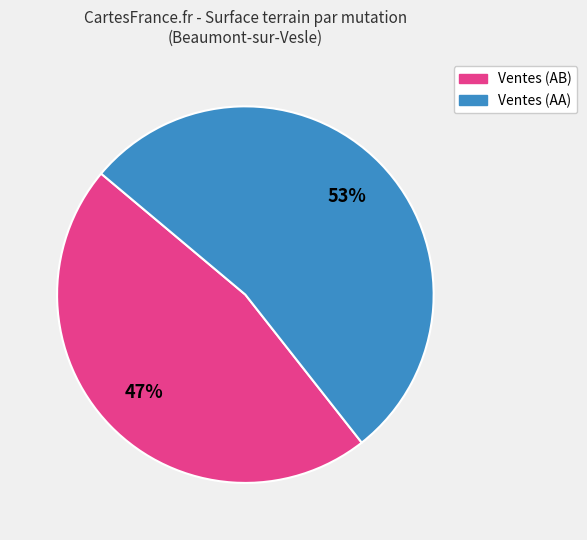

Is there a majority slice in this chart?

Yes